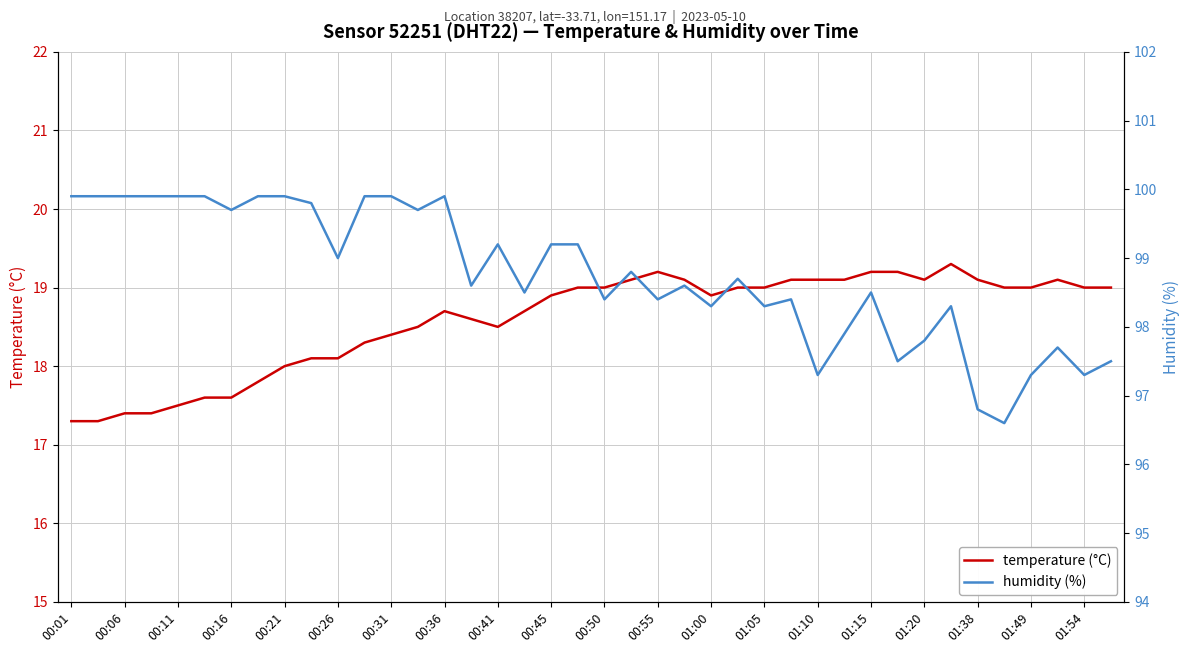

Is it true that temperature (°C) equals 19.1 at 01:38?

True